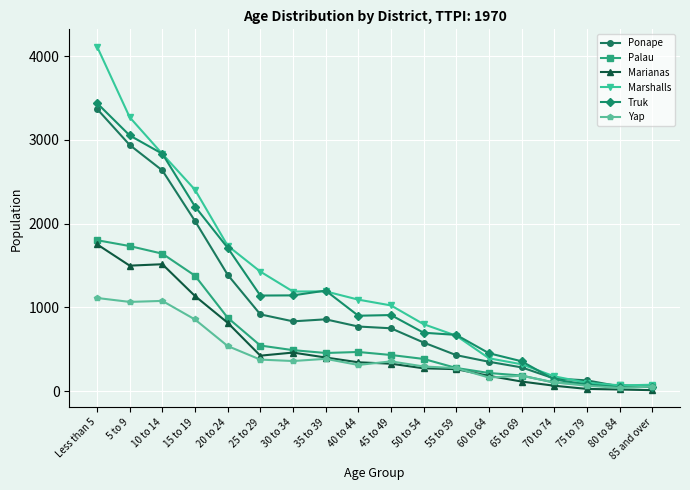

Which series has the largest range (max minus min)?

Marshalls